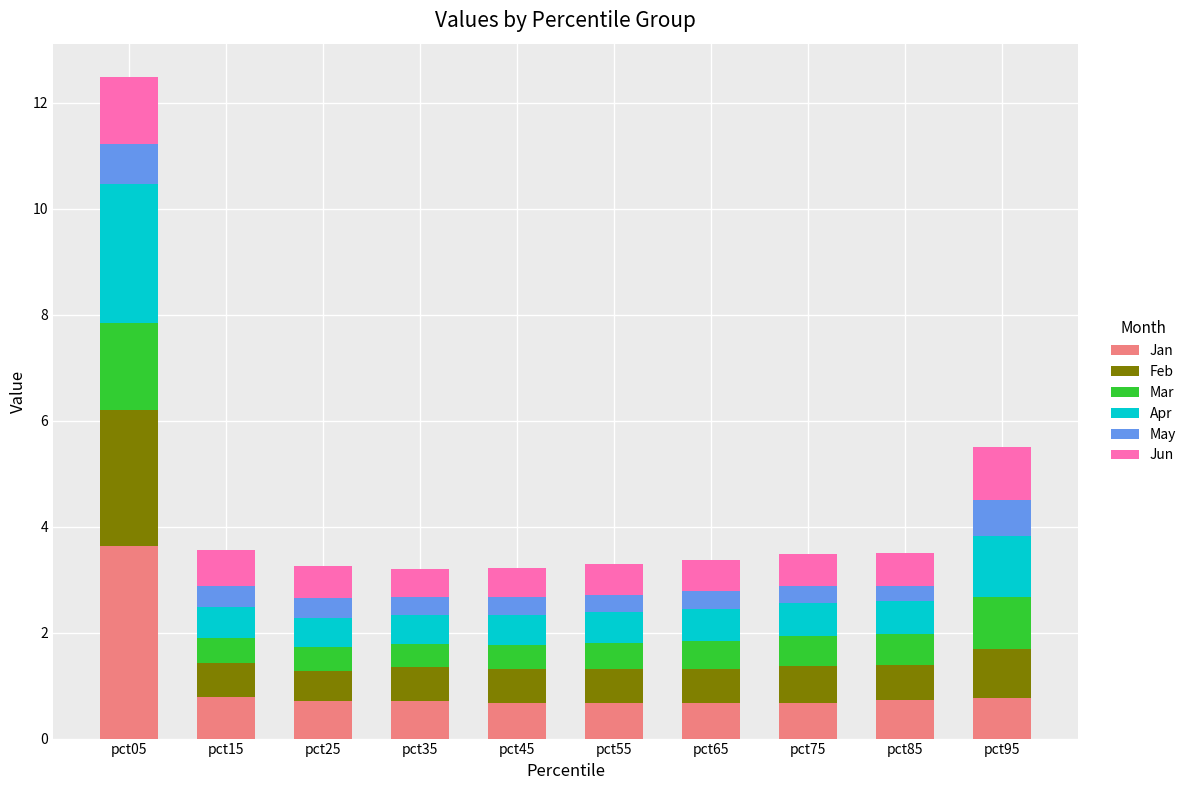

The value of Jan at pct85 is 0.7. True or false?

True